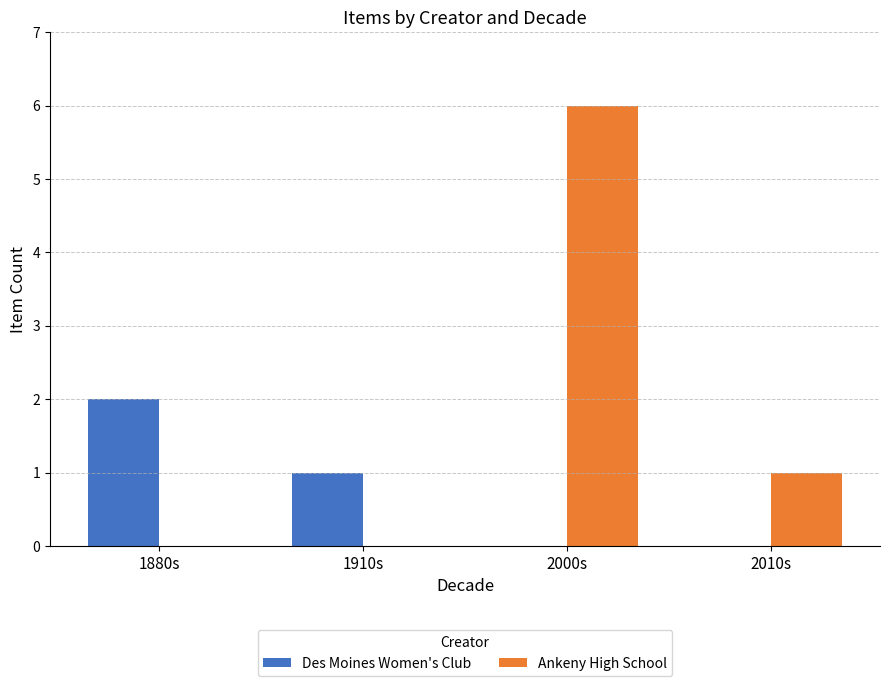

Which series has the largest total across all categories?

Ankeny High School